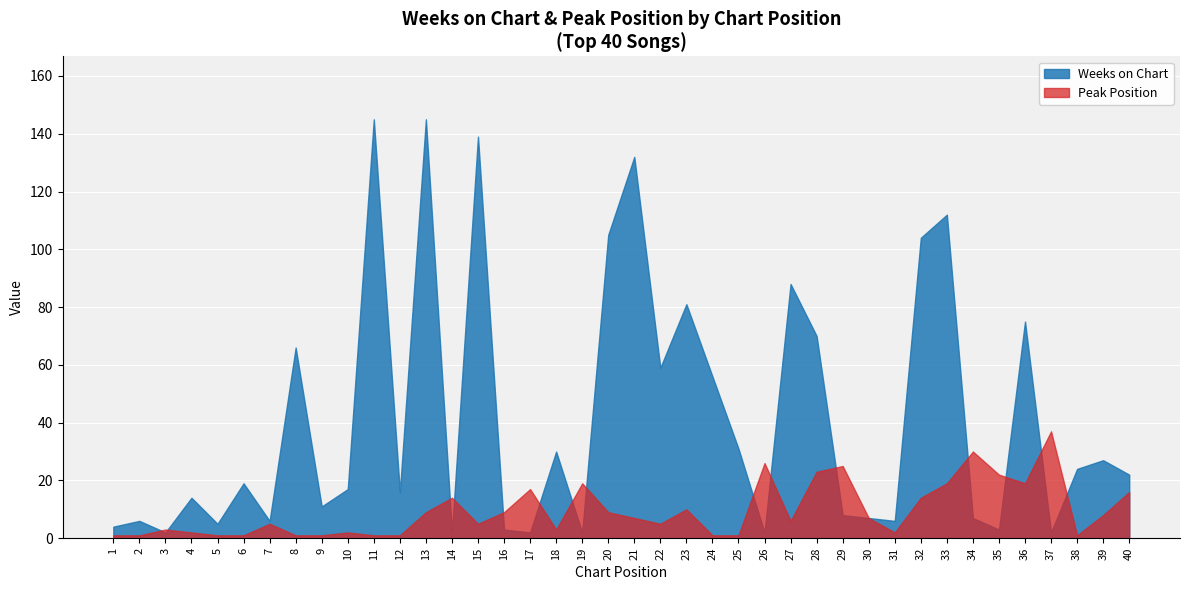

True or false: Peak Position has a value of 2 at 4.

True